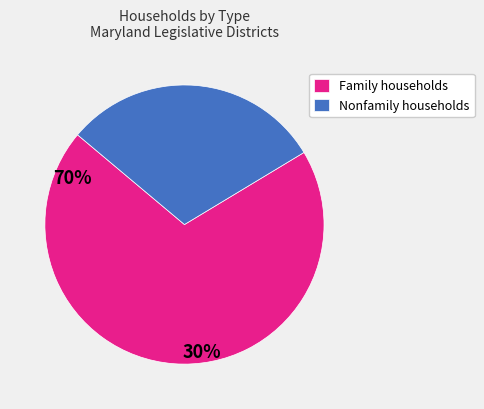

Is it true that Family households is 60% of the pie?

False